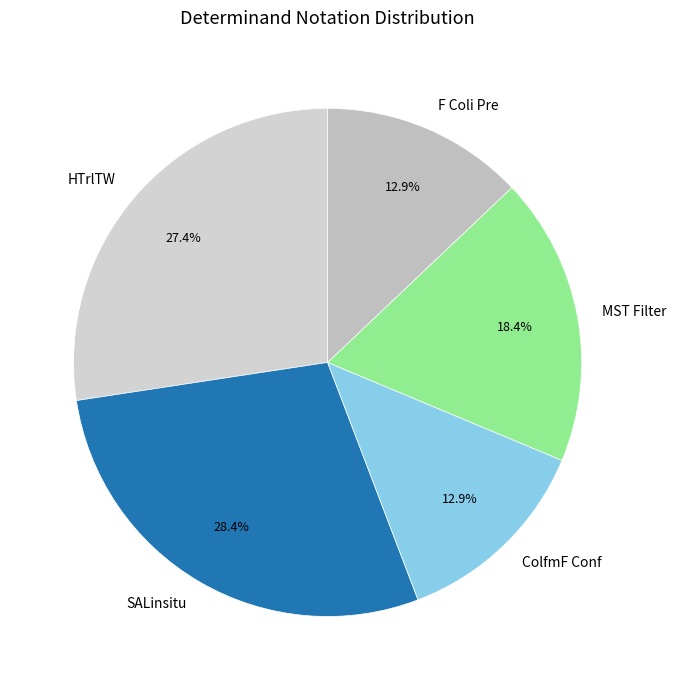

Count the number of slices in the pie.

5